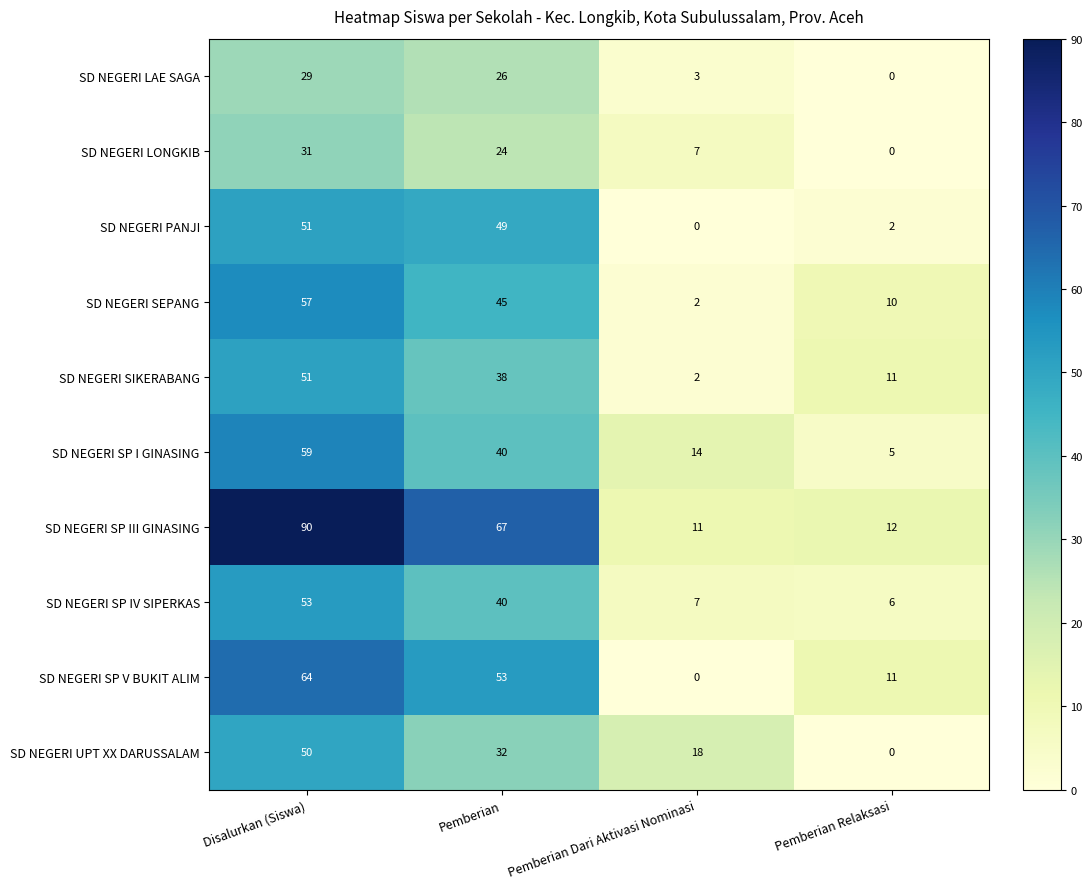

What is the total value across all series at Pemberian Relaksasi?

57